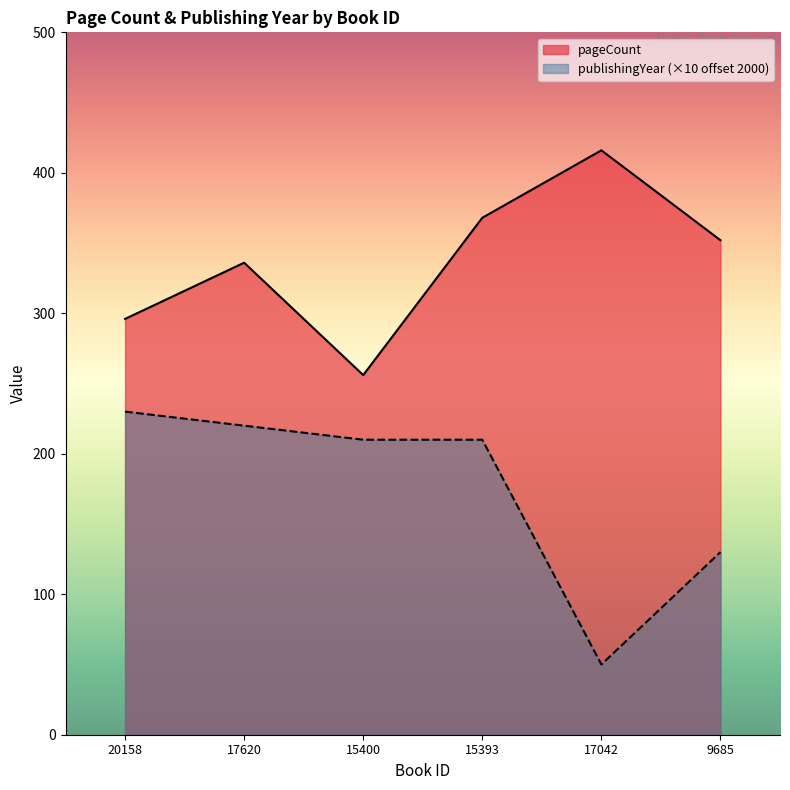

True or false: publishingYear has more than 1 interior local peaks.

False